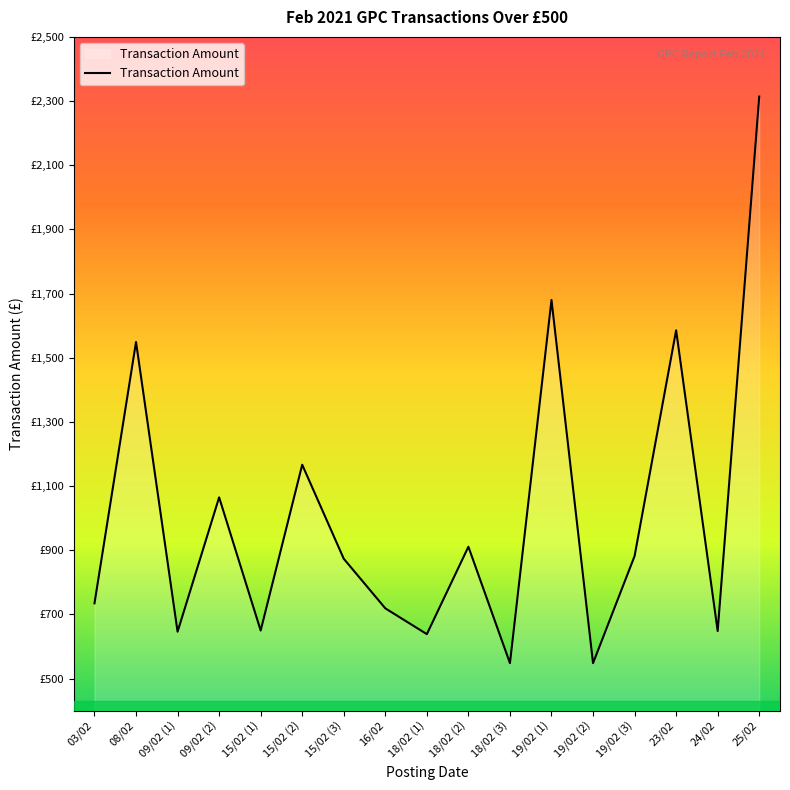

What is the change in value from 08/02 to 19/02 (1)?

+131.0